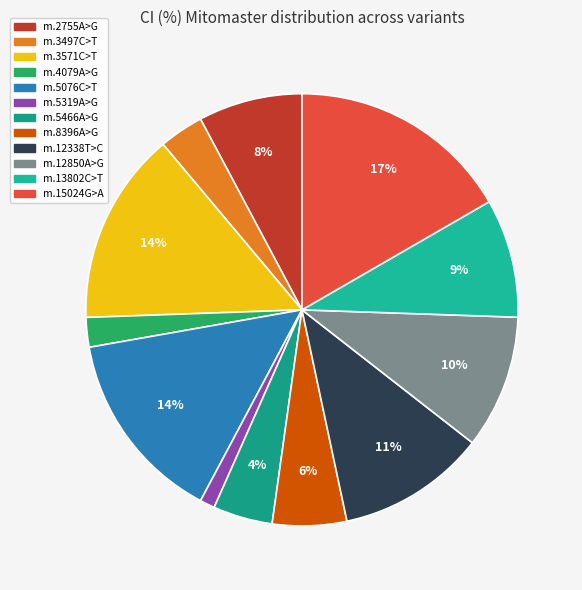

What percentage is the m.12850A>G slice, to the nearest percent?

10%